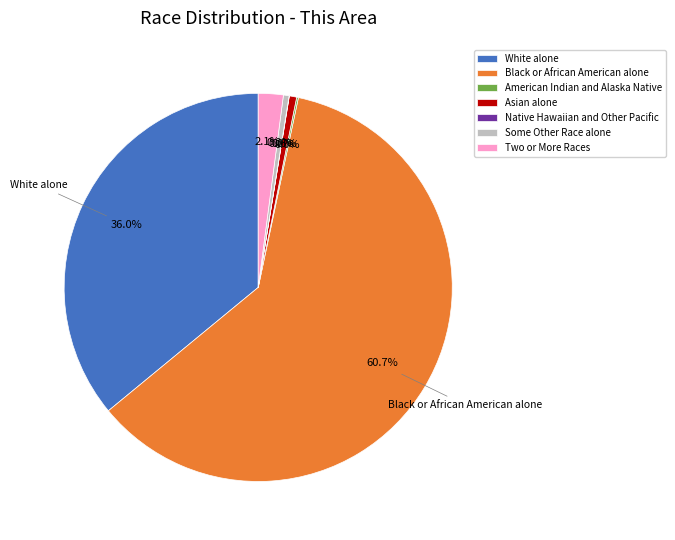

Rank the categories by value from lowest to highest.

Native Hawaiian and Other Pacific, American Indian and Alaska Native, Some Other Race alone, Asian alone, Two or More Races, White alone, Black or African American alone